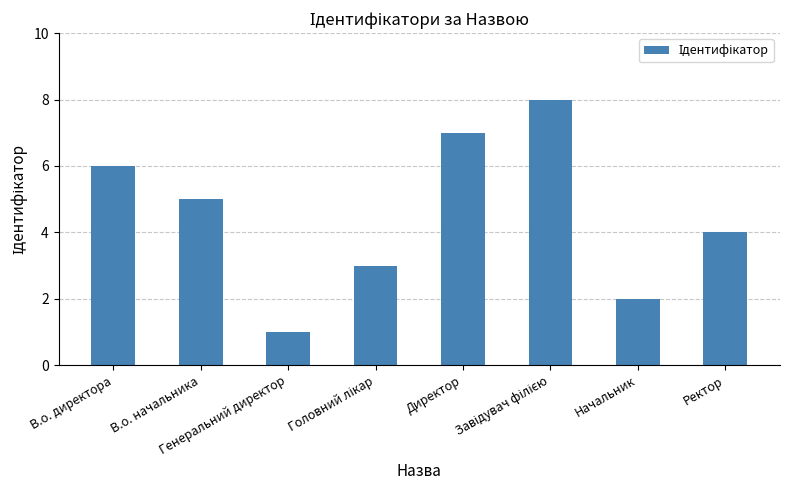

What is the greatest value displayed?

8